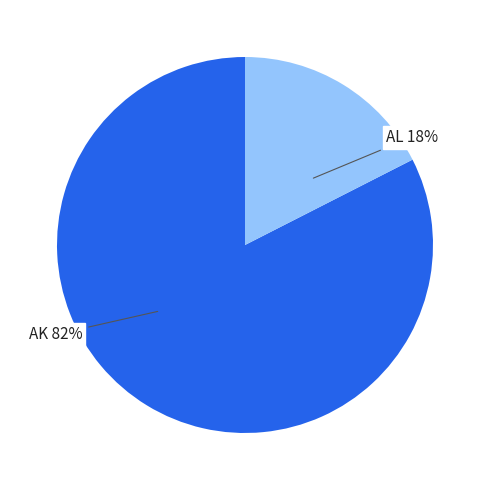

Between AK and AL, which is larger?

AK